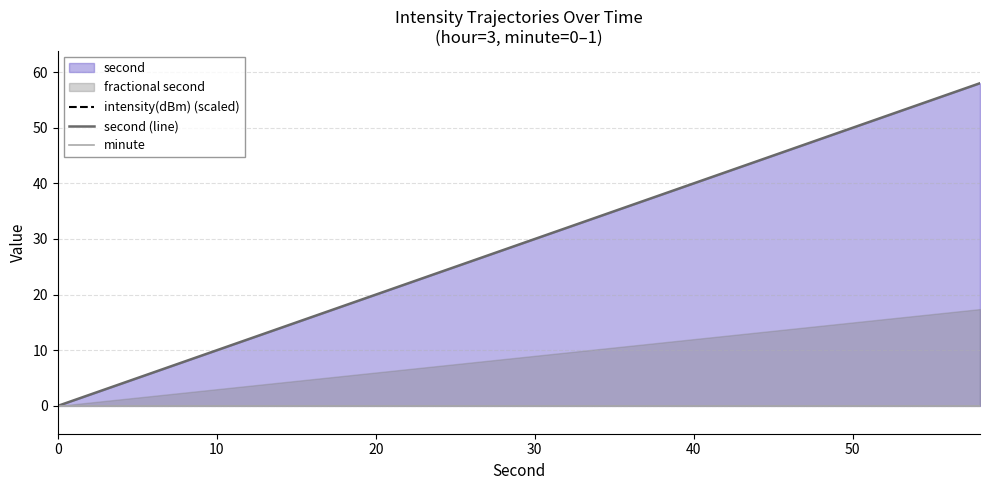

True or false: intensity(dBm) (scaled) and minute cross at least once.

False